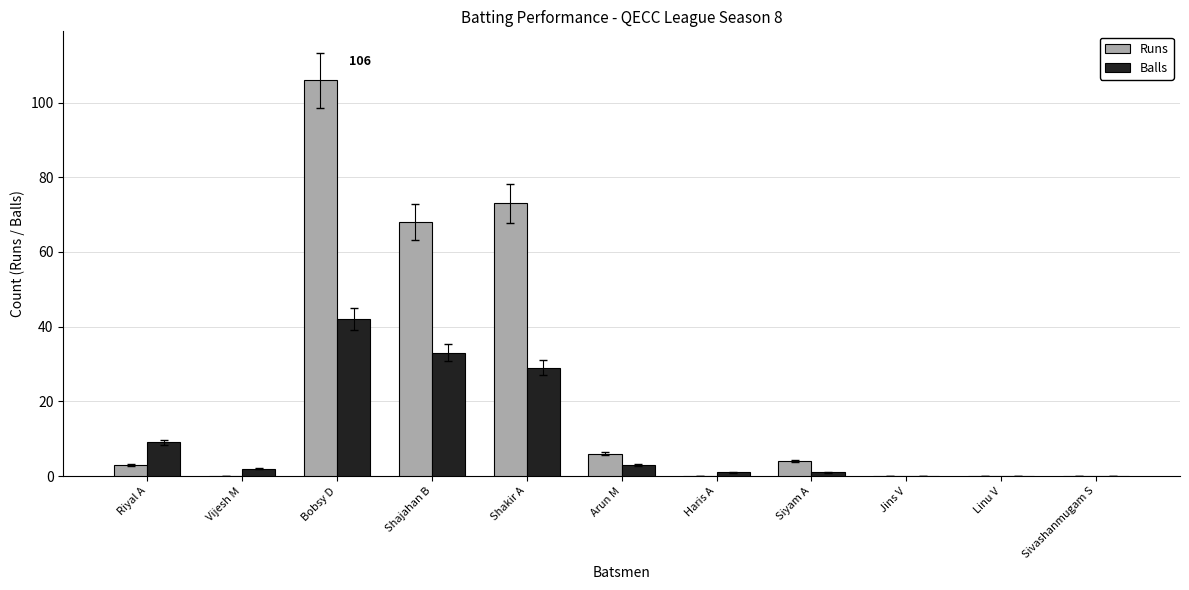

Which series has the widest spread of values?

Runs